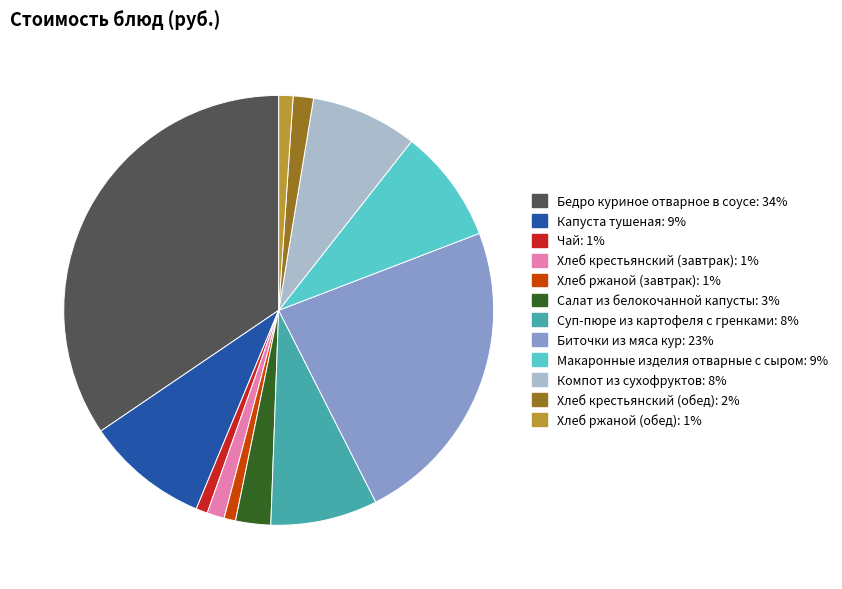

Combined, do Бедро куриное отварное в соусе and Компот из сухофруктов account for over 50%?

No